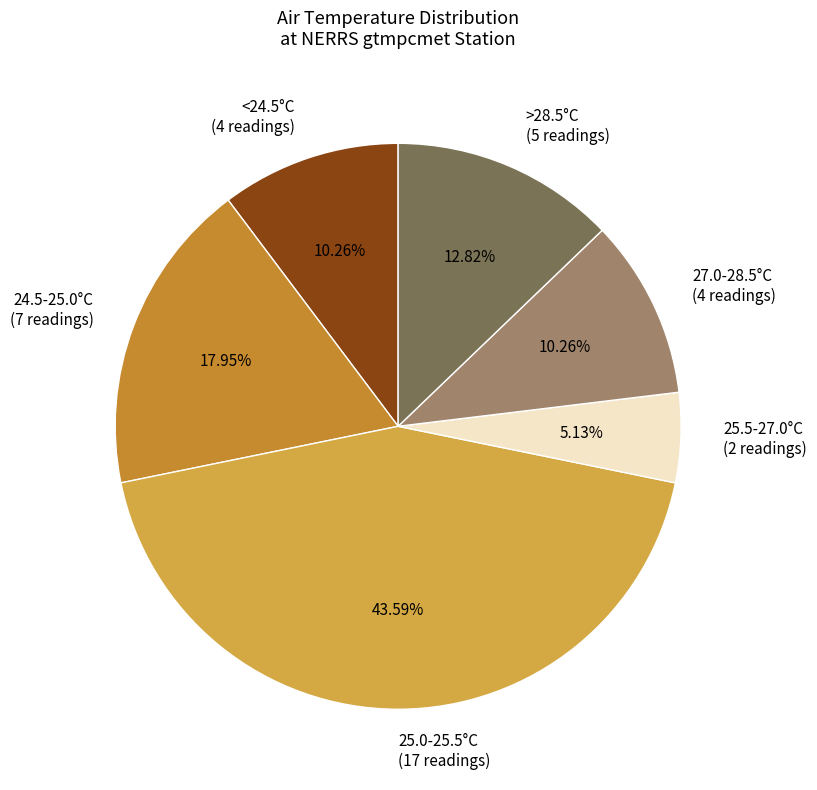

Does >28.5°C (5 readings) account for over 50% of the chart?

No